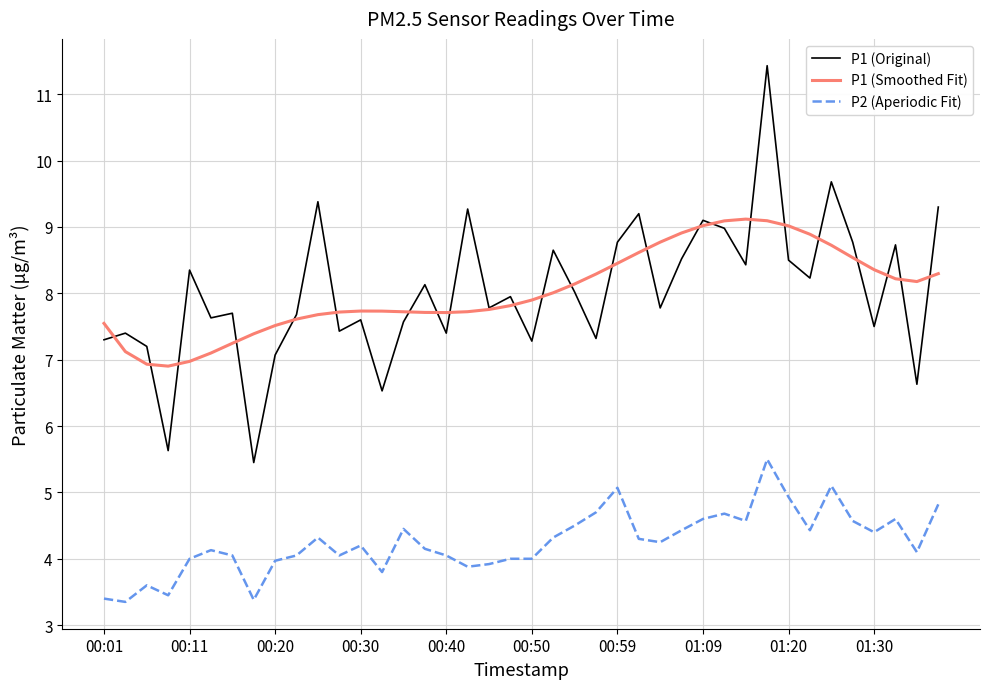

Which series has the widest spread of values?

P1 (Original)